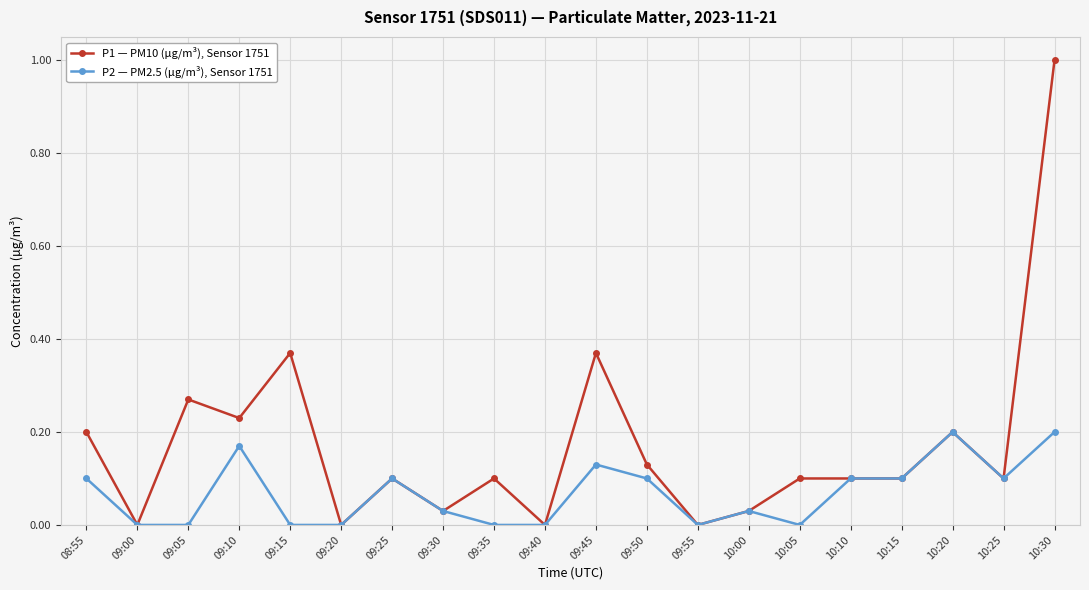

Between 09:40 and 09:50, which series saw the biggest shift?

P1 — PM10 (µg/m³), Sensor 1751